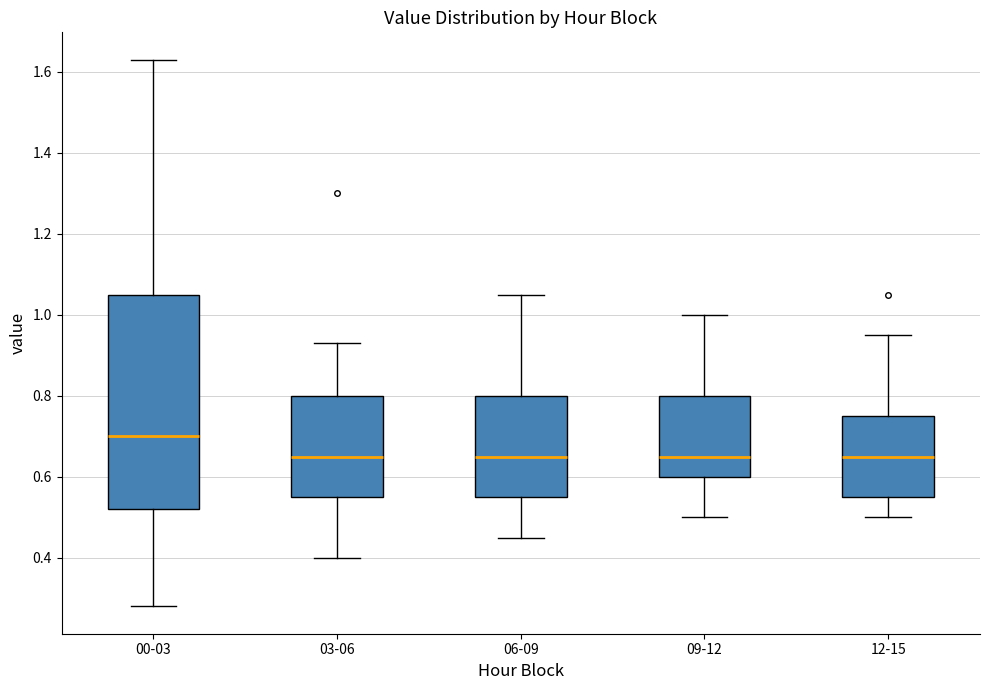

Where does the median line of the box for 03-06 sit on the y-axis? The values are not printed on the chart, so give them approximately, as read against the axis.

0.66